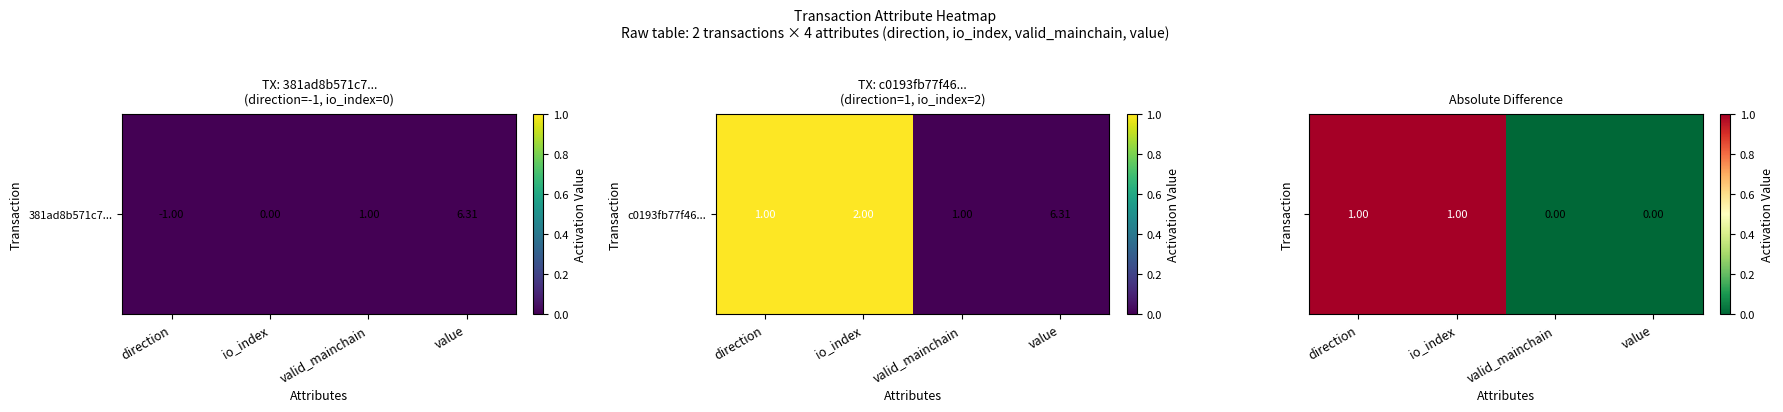

Where is the data nearest to the value 0?

valid_mainchain